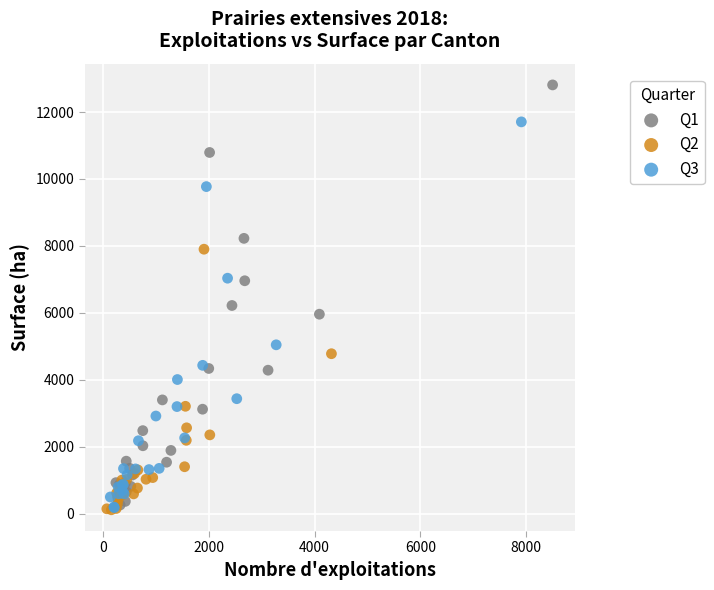

Which series contains the highest Y value?

Q1